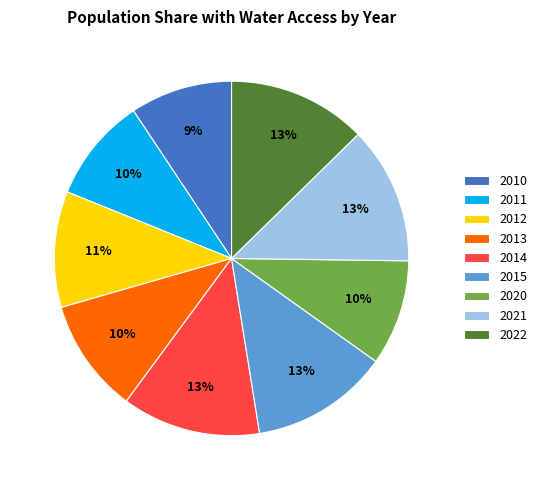

Is 2014 the majority of the pie?

No